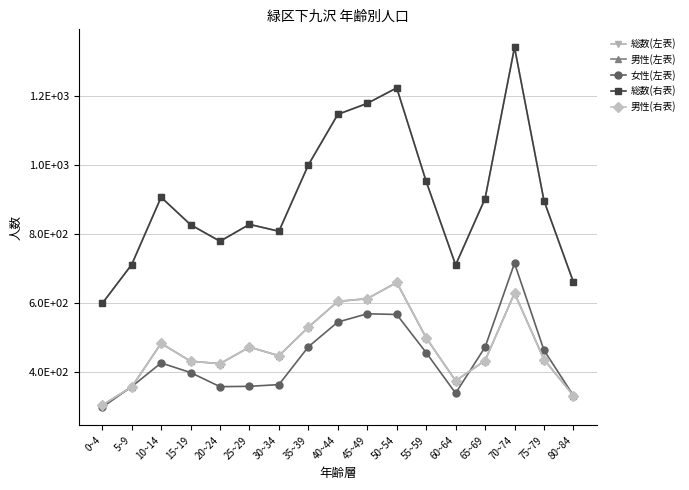

Does the chart have visible grid lines?

Yes